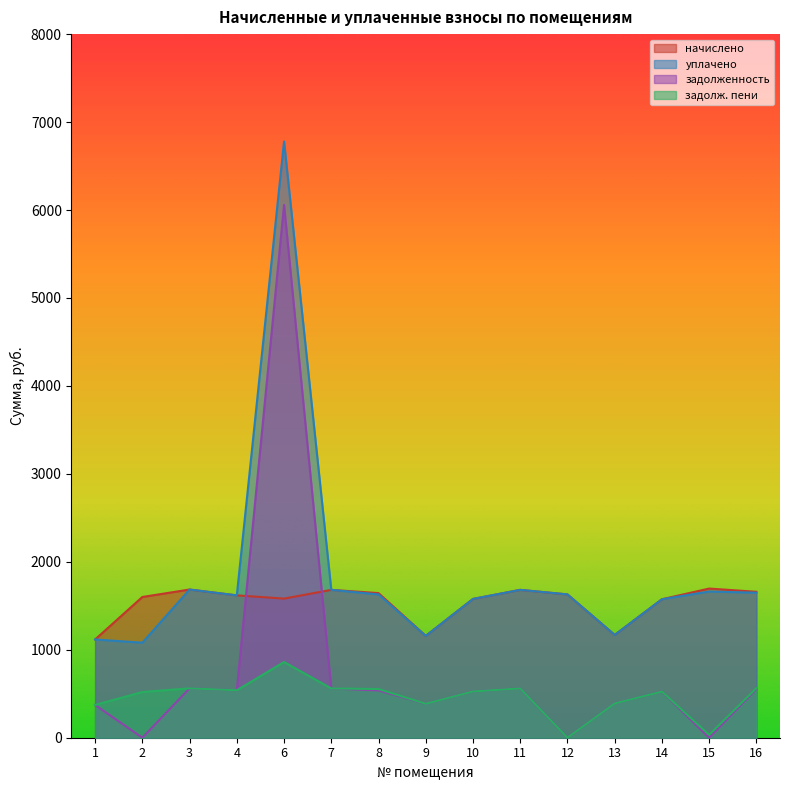

What is the sum of all задолженность values?

11570.2